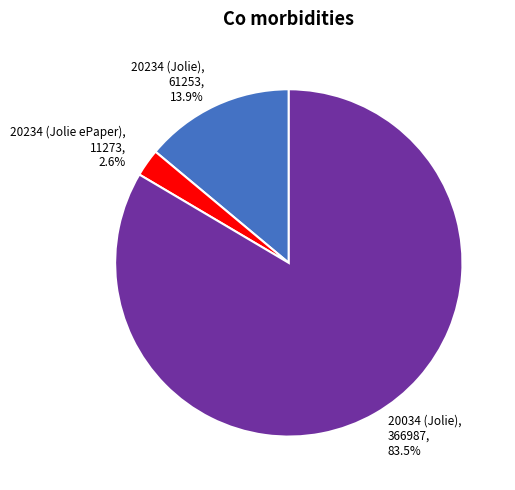

Which slice is the largest?

20034 (Jolie)